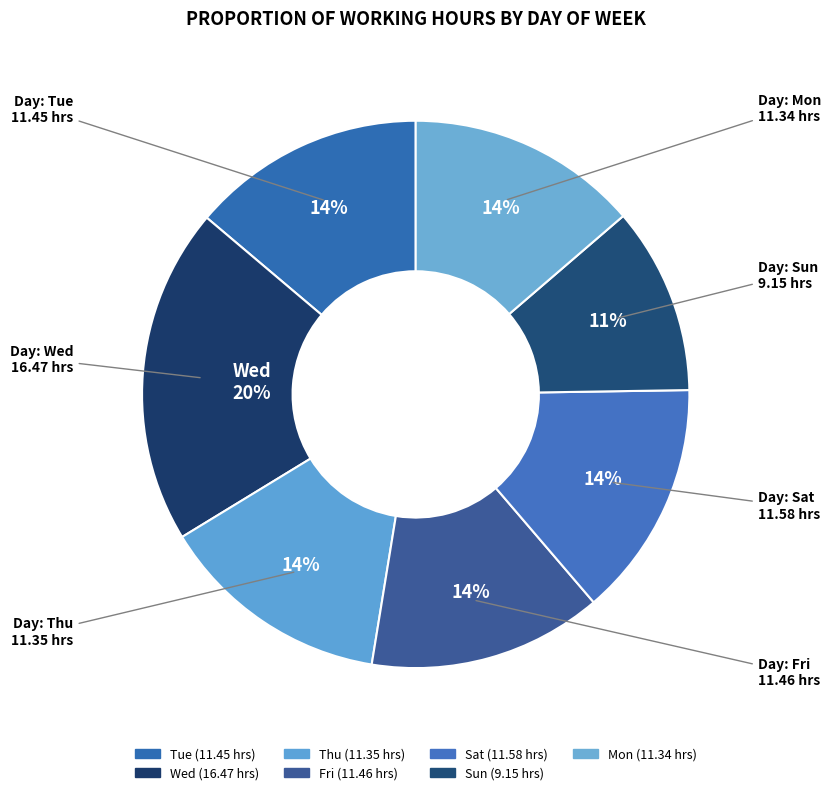

Does Tue account for over 50% of the chart?

No